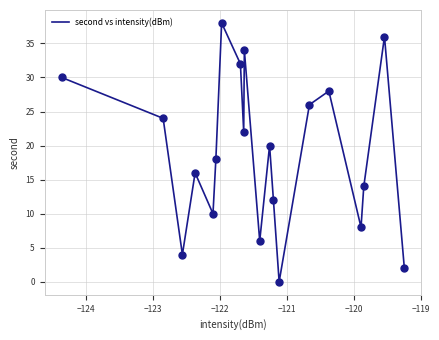

What is the maximum value shown in the chart?

38